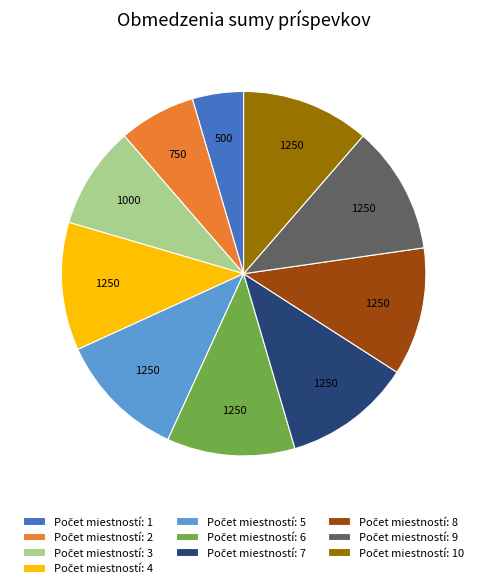

Is there any slice that represents more than half of the pie?

No